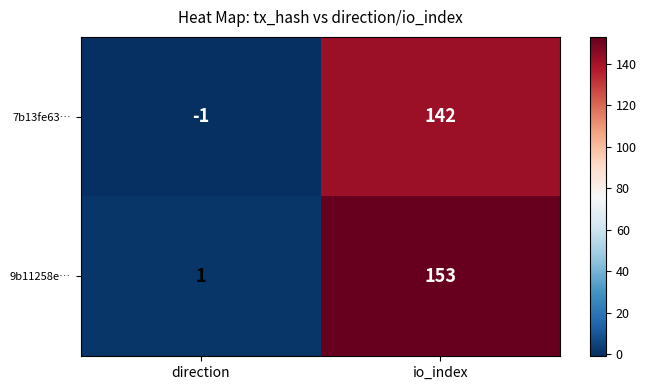

Which series has the largest range (max minus min)?

9b11258e…